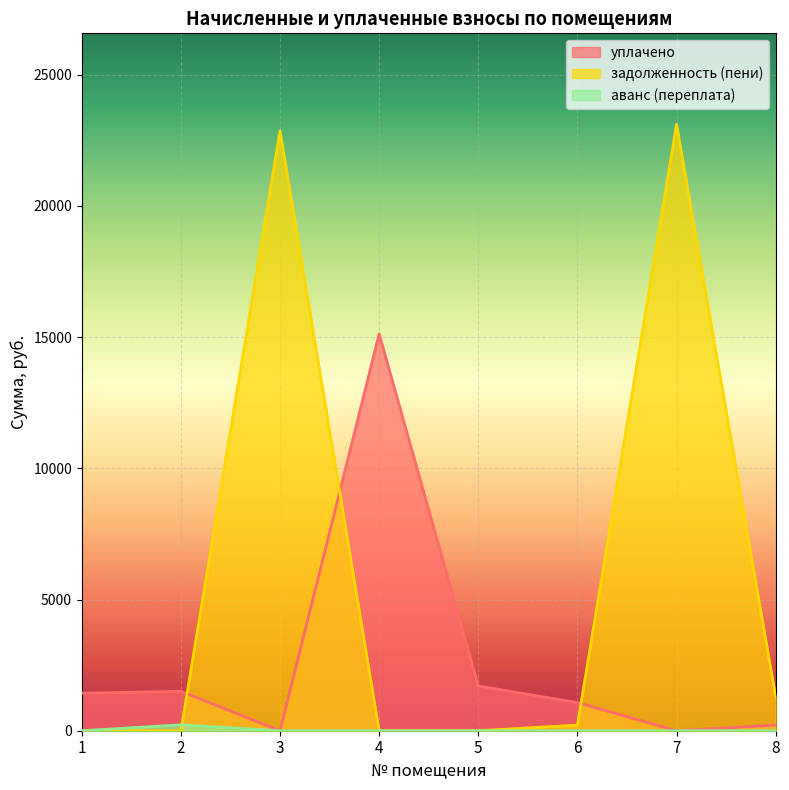

Which series has the largest total across all categories?

задолженность (пени)